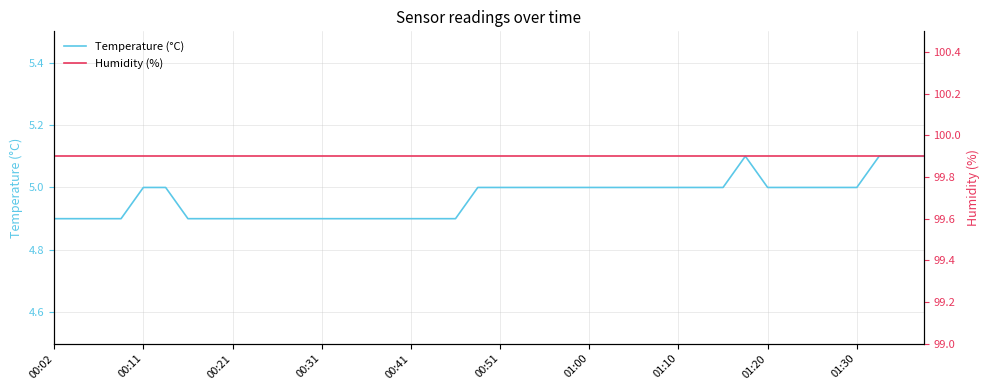

True or false: Humidity (%) has more than 0 points higher than both neighbors.

False